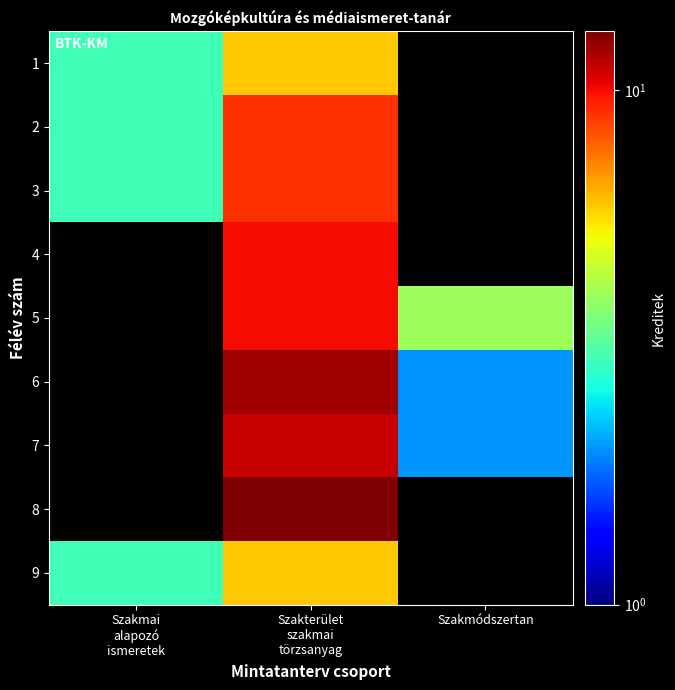

Which label corresponds to the smallest value in the chart?

Szakmódszertan